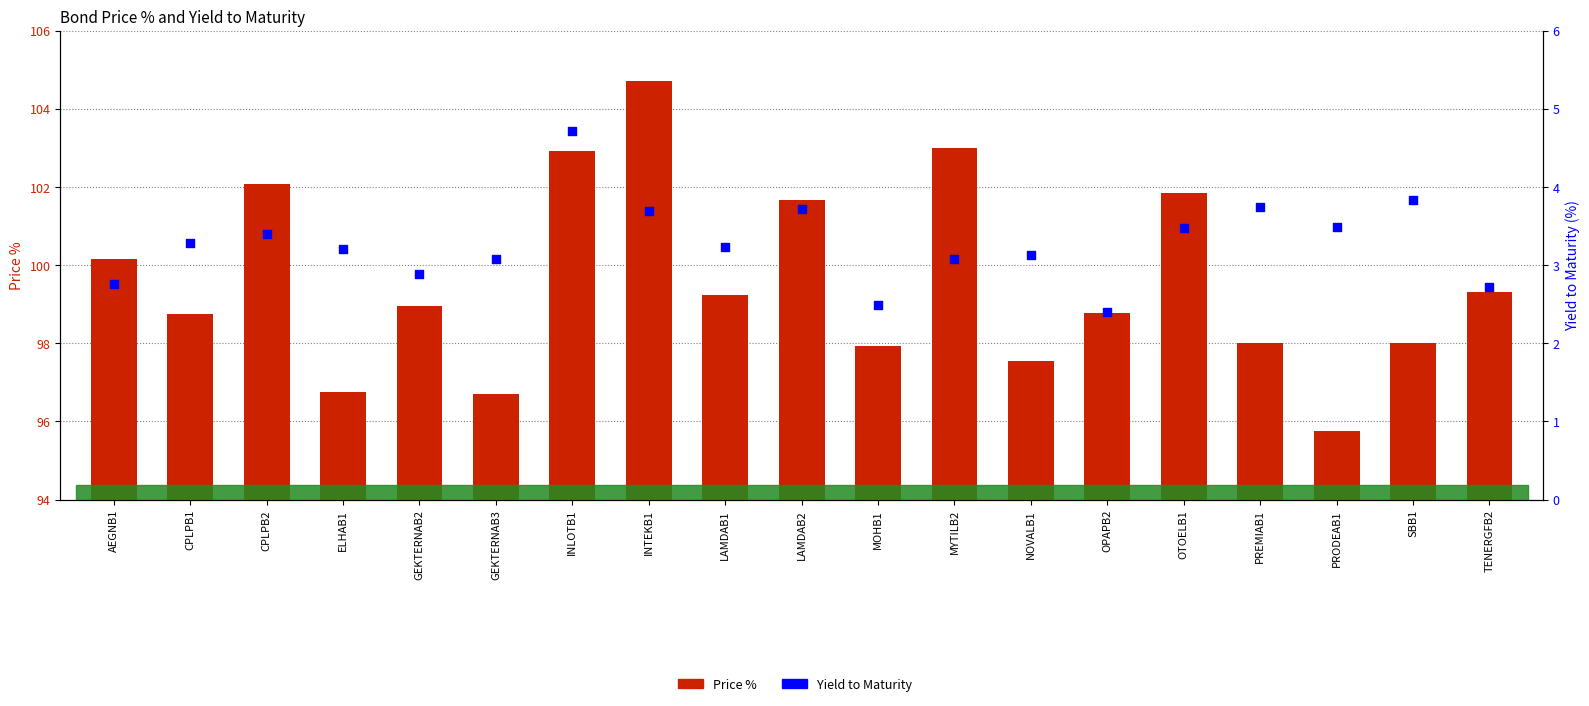

Which series contains the highest Y value?

Price %